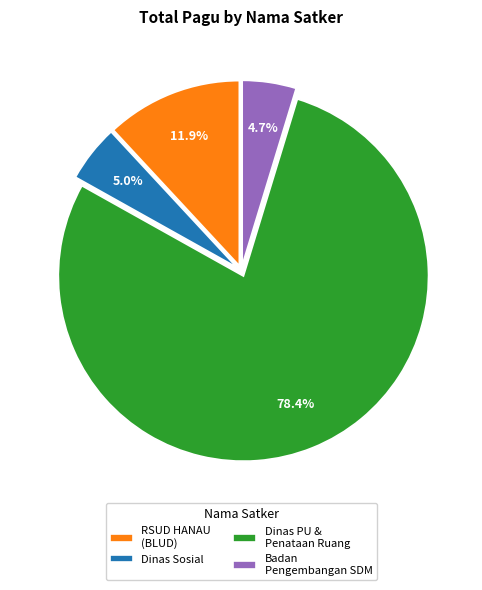

How many slices are in this pie chart?

4